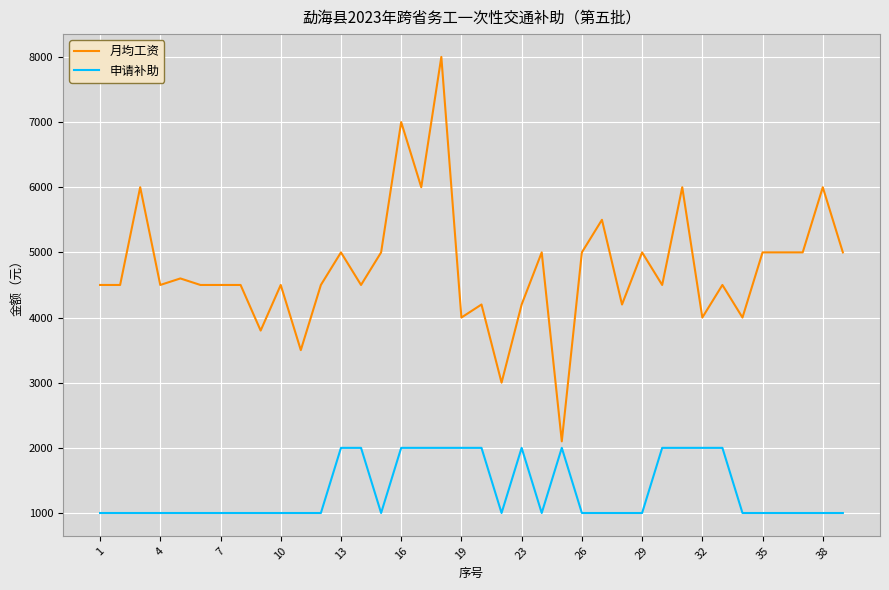

What is the greatest value displayed?

8000